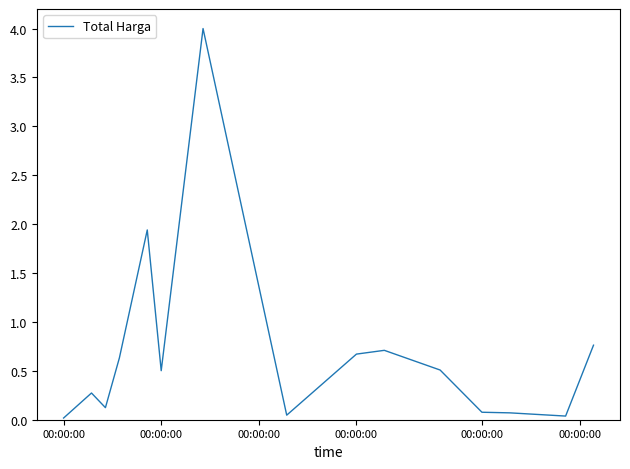

What is the sum of all values?

10.4